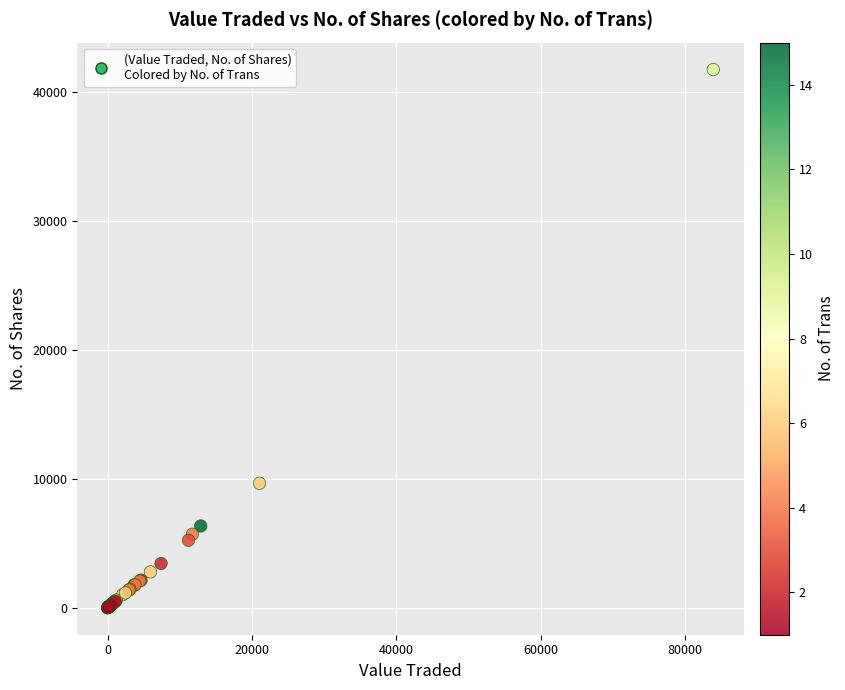

What Y value in the scatter plot is closest to 20861?

9650